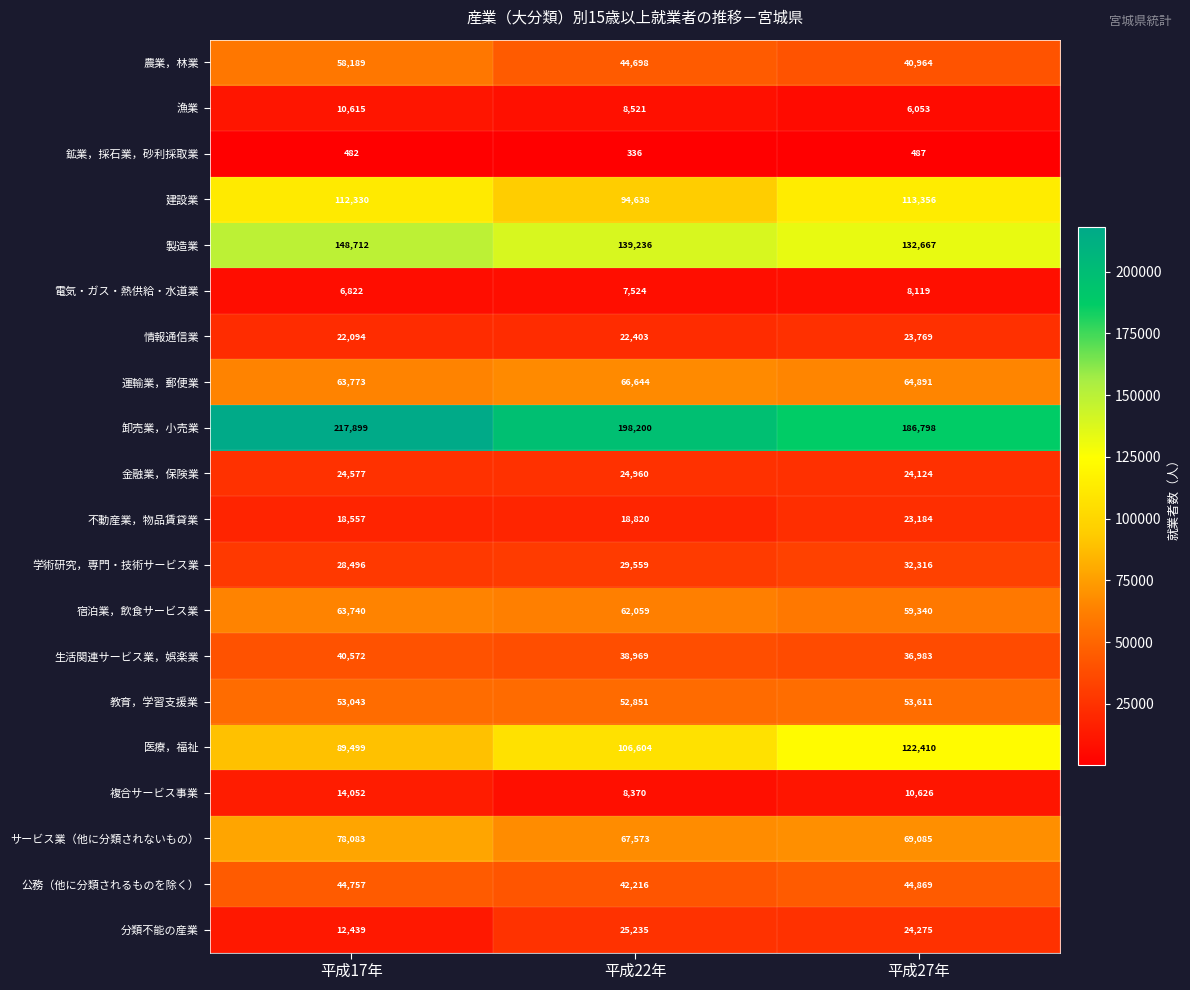

What is the spread (max minus min) of values at 平成22年?

197864